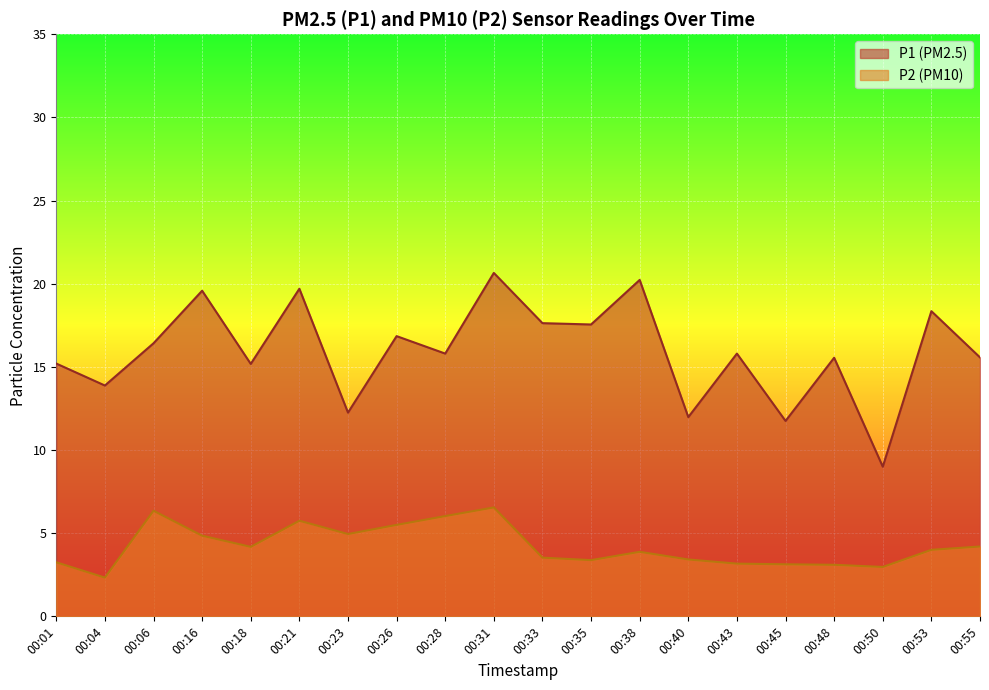

Which series has the largest total across all categories?

P1 (PM2.5)